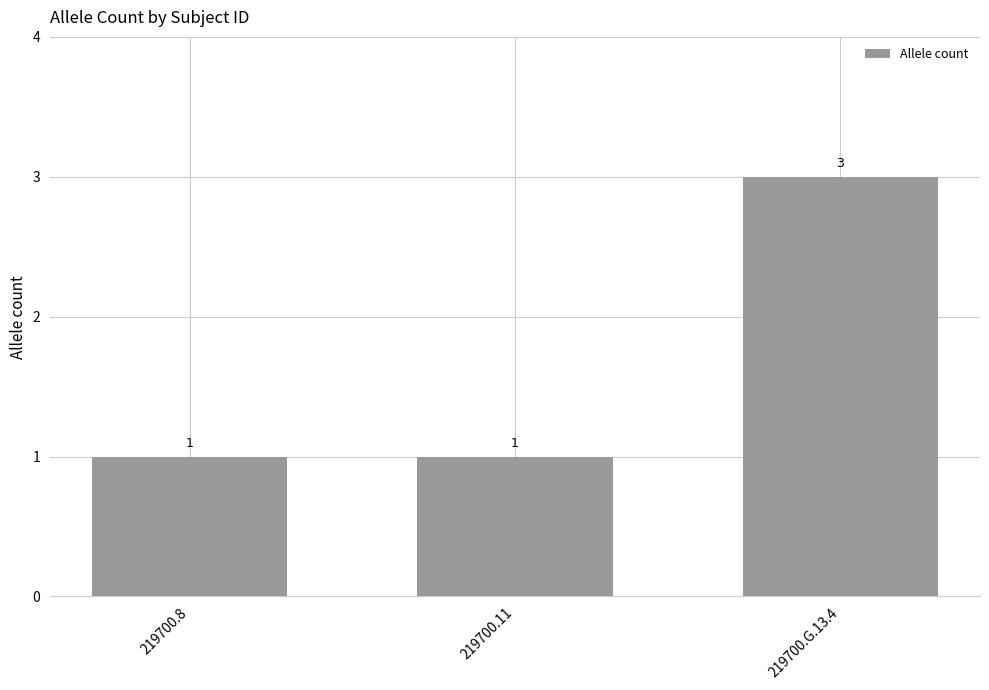

What is the label of the 3rd bar from the left?

219700.G.13.4